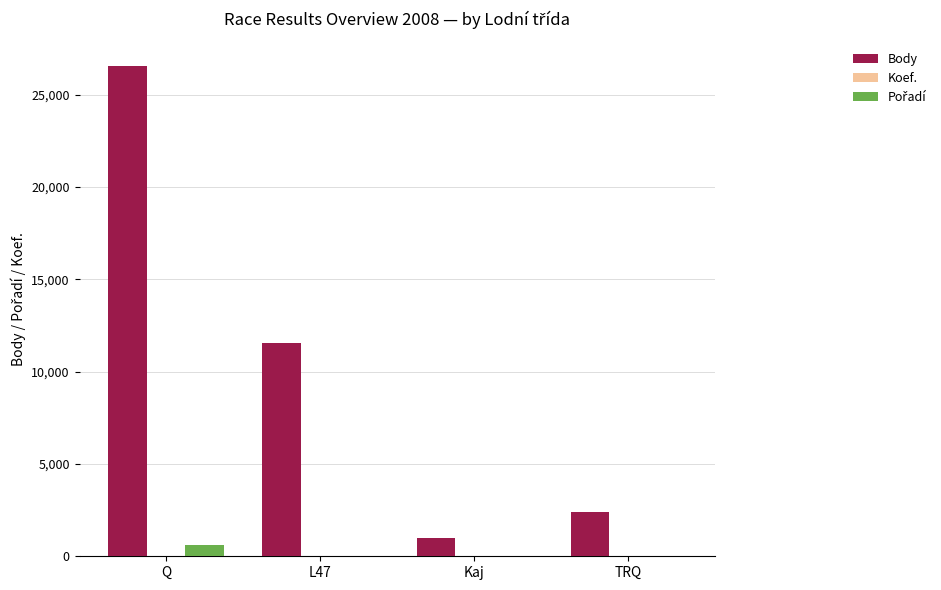

What is the sum of all Body values?

41506